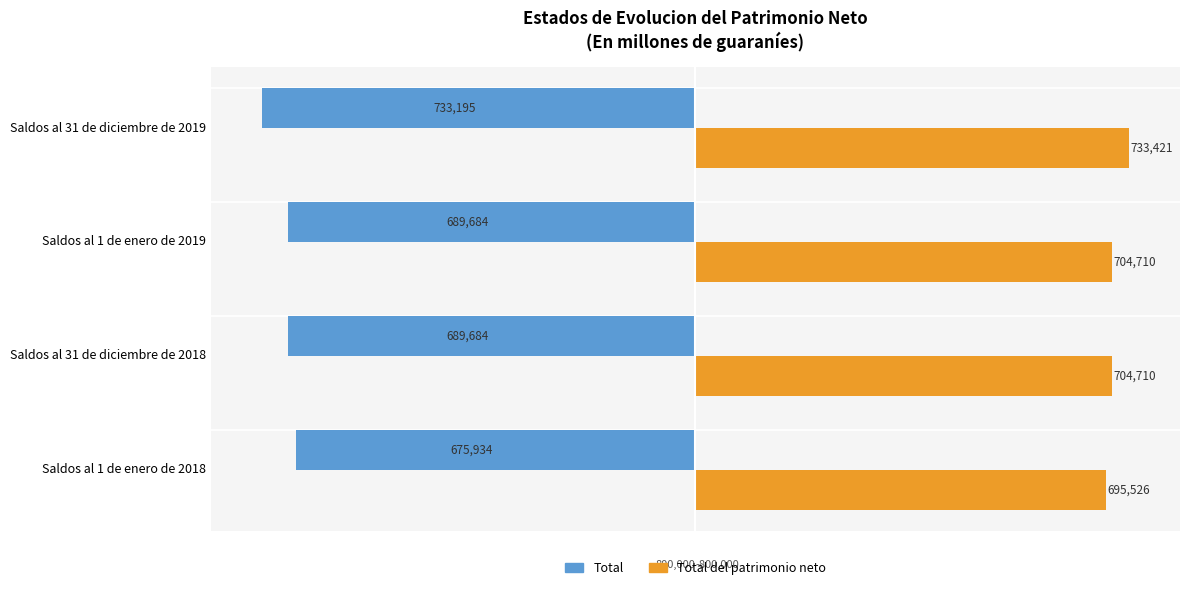

Which series has the widest spread of values?

Total